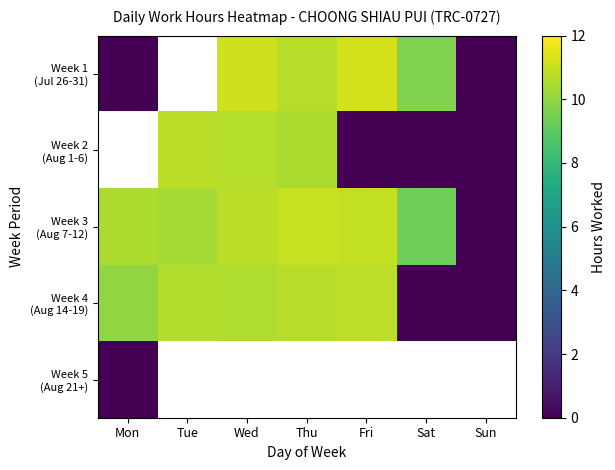

Which has a higher value, Fri or Sun?

Fri